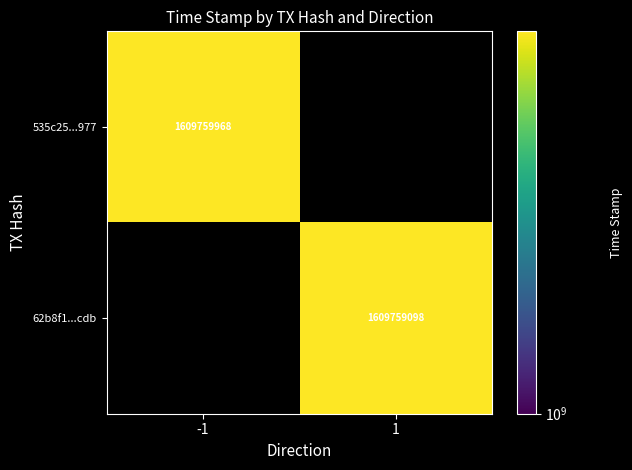

At how many categories does at least one series exceed 868679975?

2